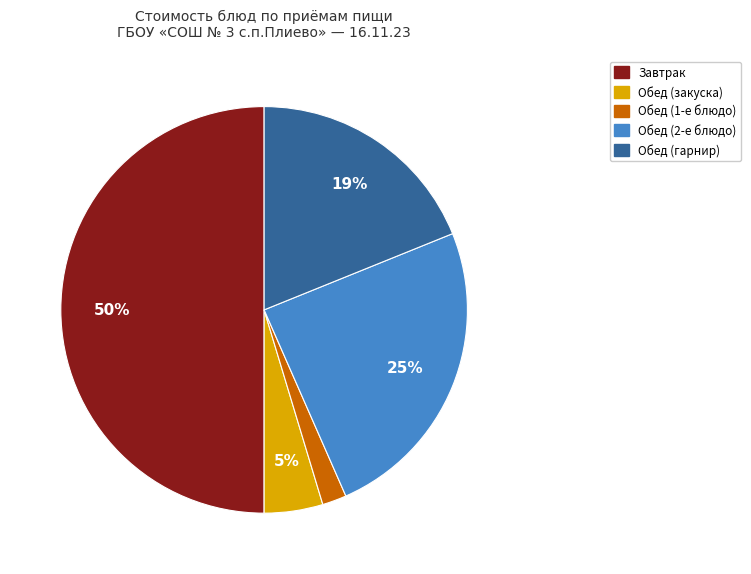

To the nearest percent, what is the difference between the largest and smallest slice percentages?

48%